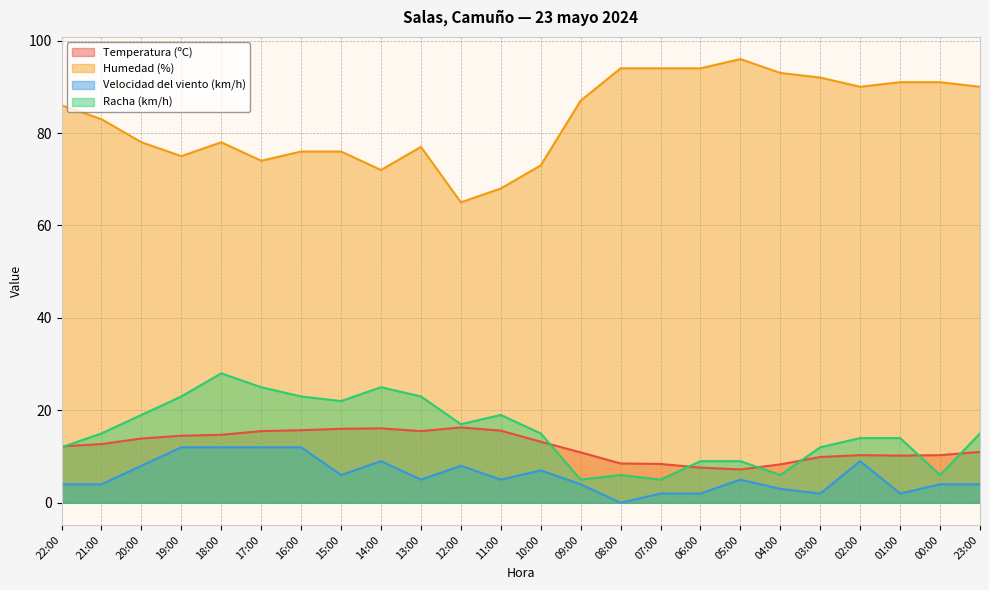

Which category has the highest value across all series?

05:00